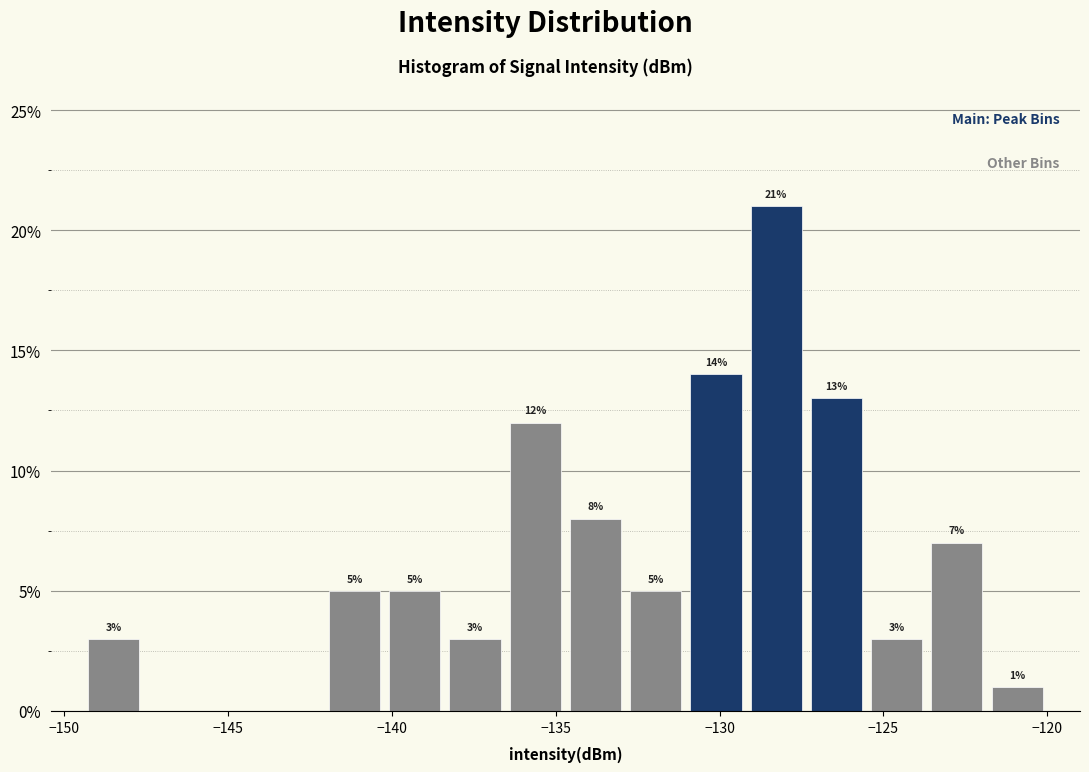

Read against the x-axis, roughly where is the centre of the tallest bar?

-128.5